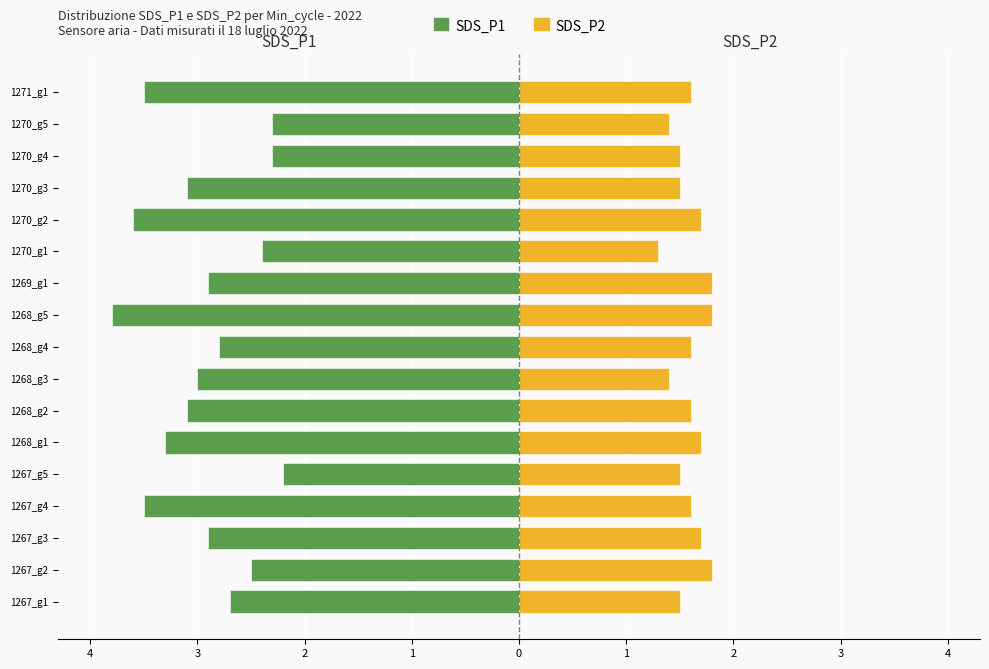

Which series has the largest range (max minus min)?

SDS_P1